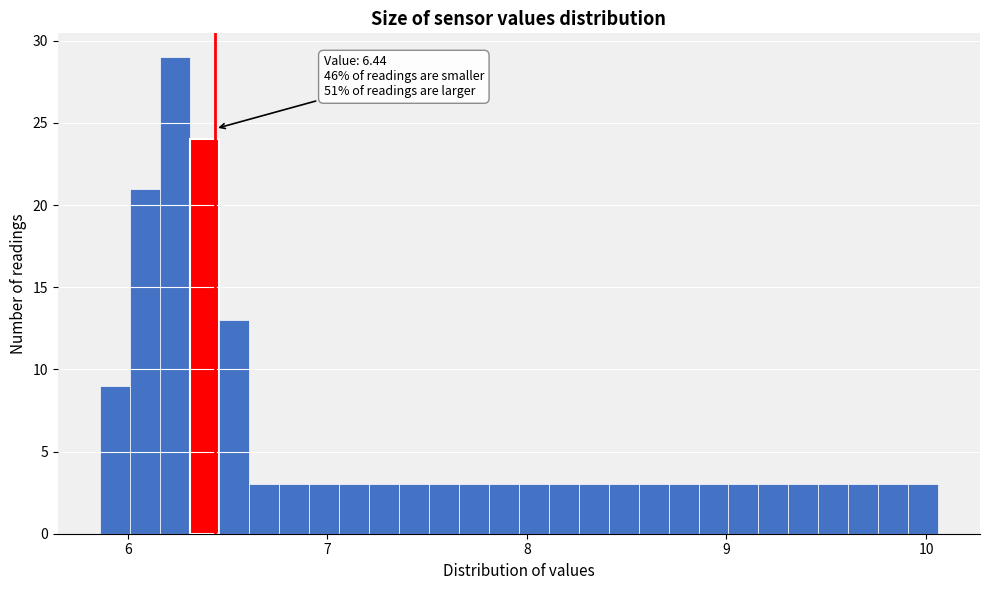

Around what value on the x-axis is the tallest bar? Give the approximate position of its centre, as read against the axis.

6.2